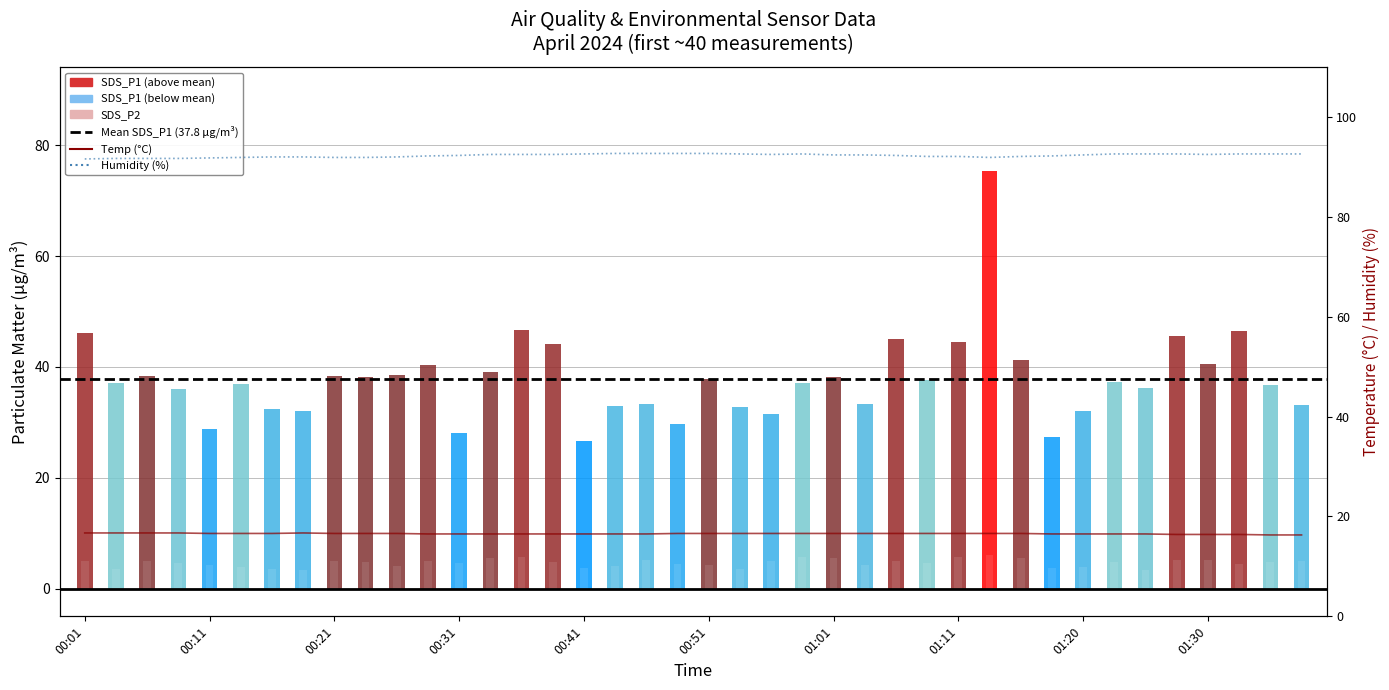

What is the sum of all Humidity values?

3691.3